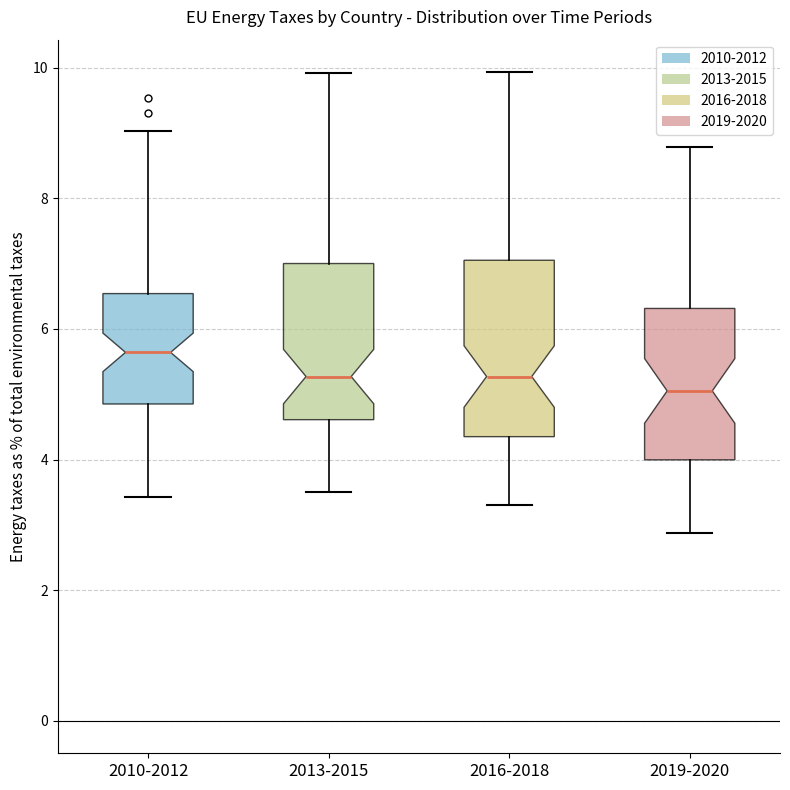

Where is the upper edge of the box for 2016-2018 on the y-axis? The values are not printed on the chart, so give them approximately, as read against the axis.

7.0